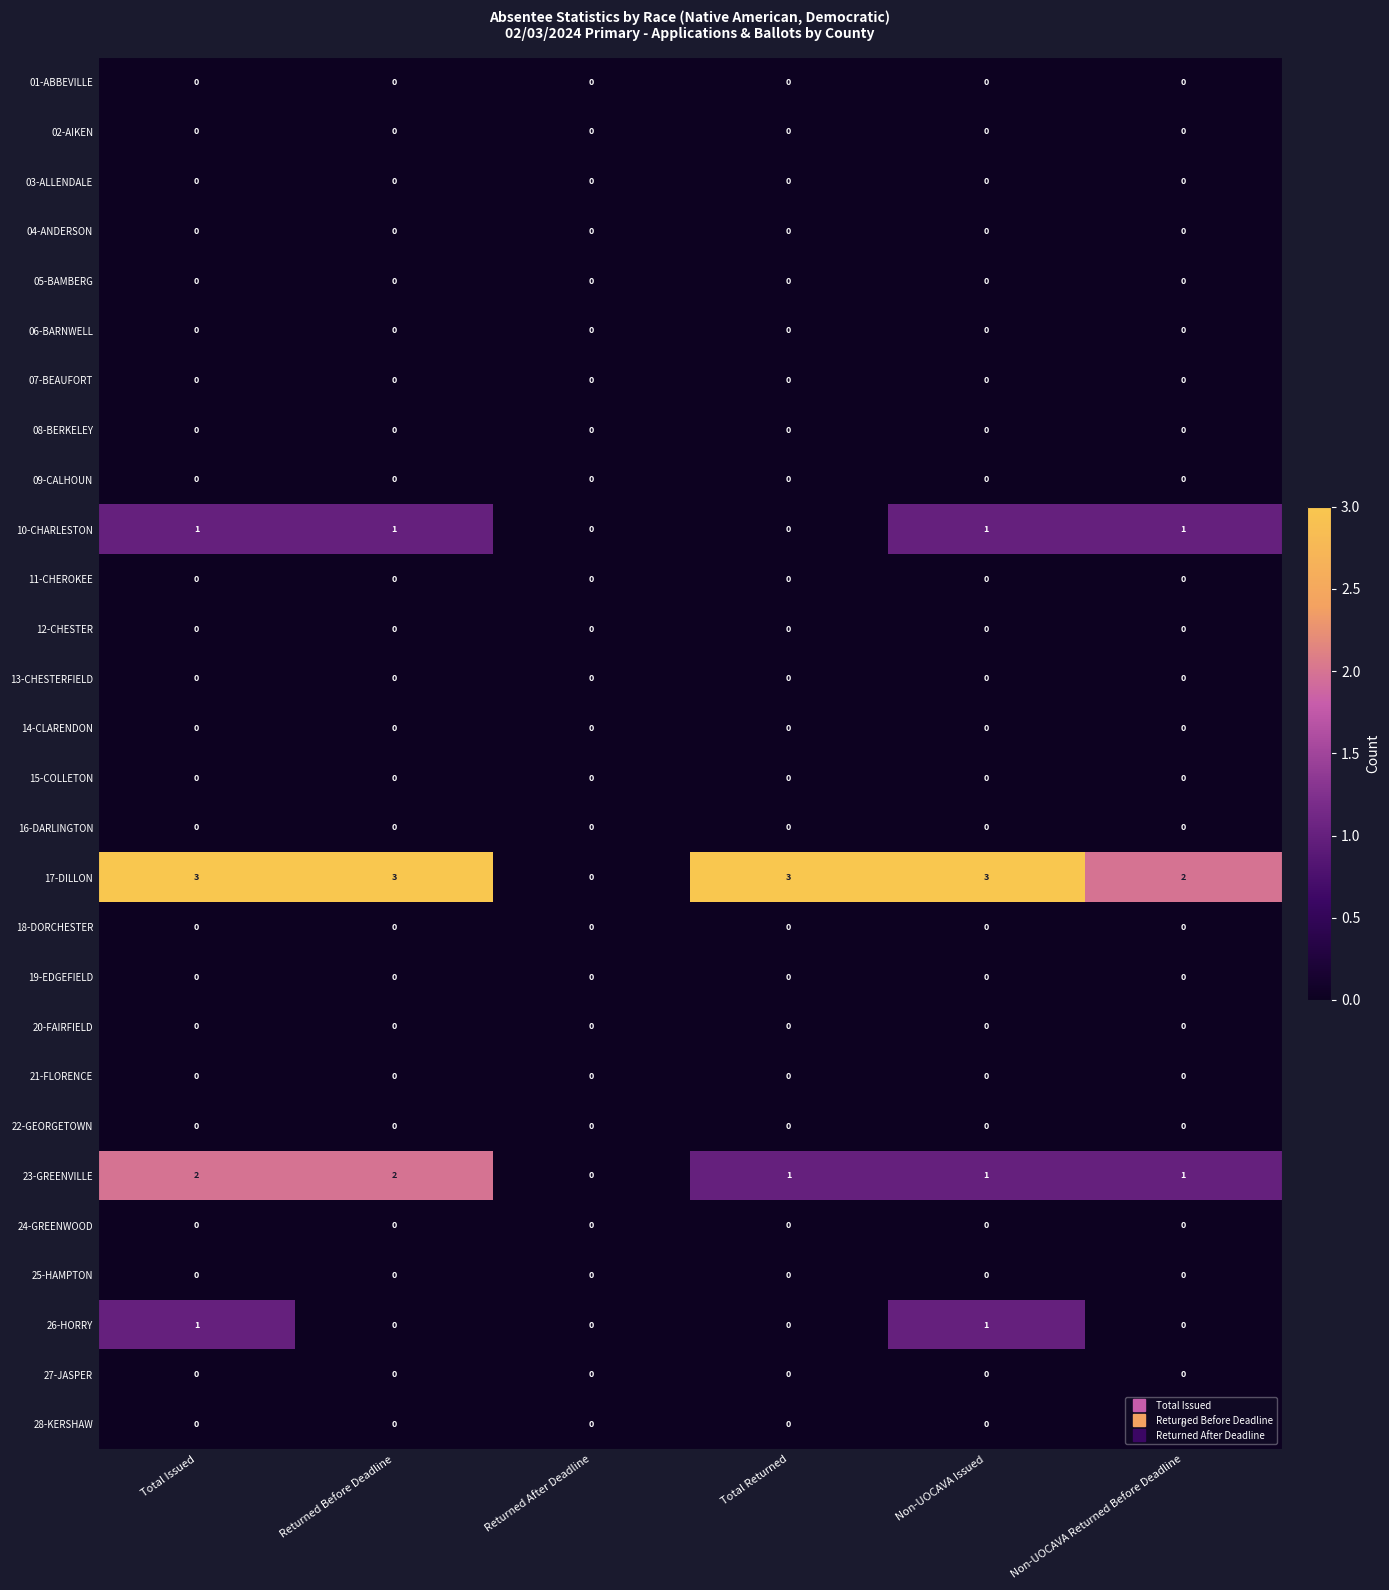

Which series has the largest range (max minus min)?

17-DILLON